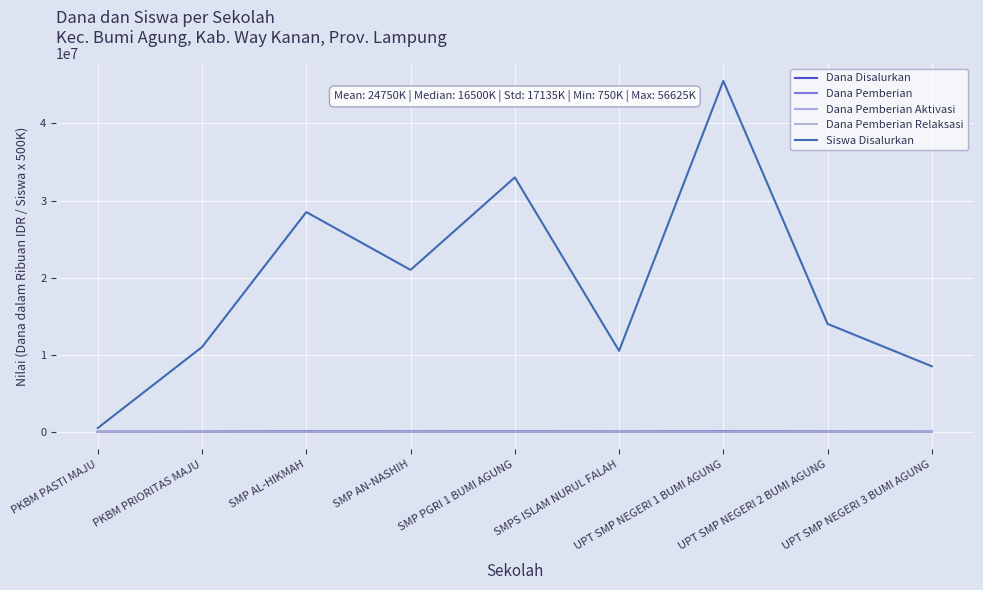

Which series has the widest spread of values?

Siswa Disalurkan